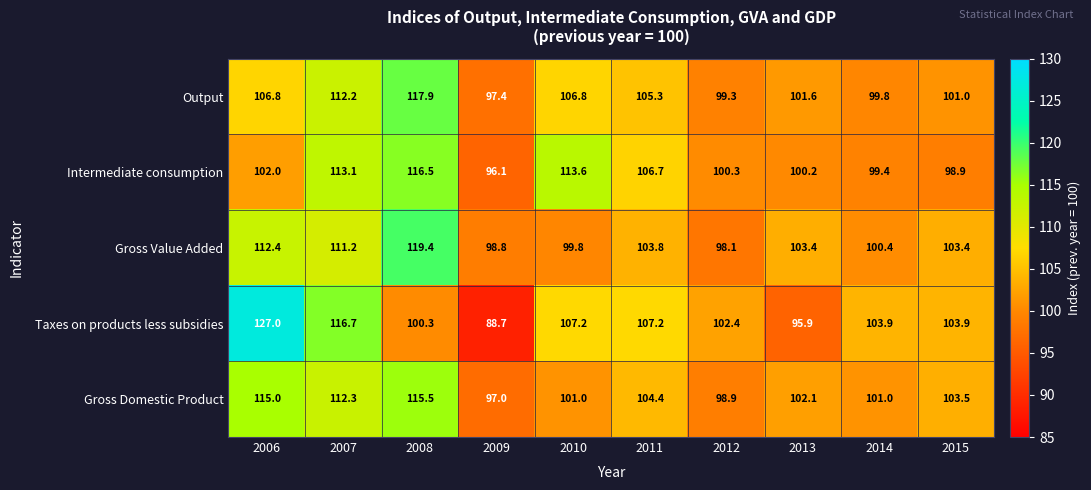

Is it true that Output equals 106.8 at 2006?

True